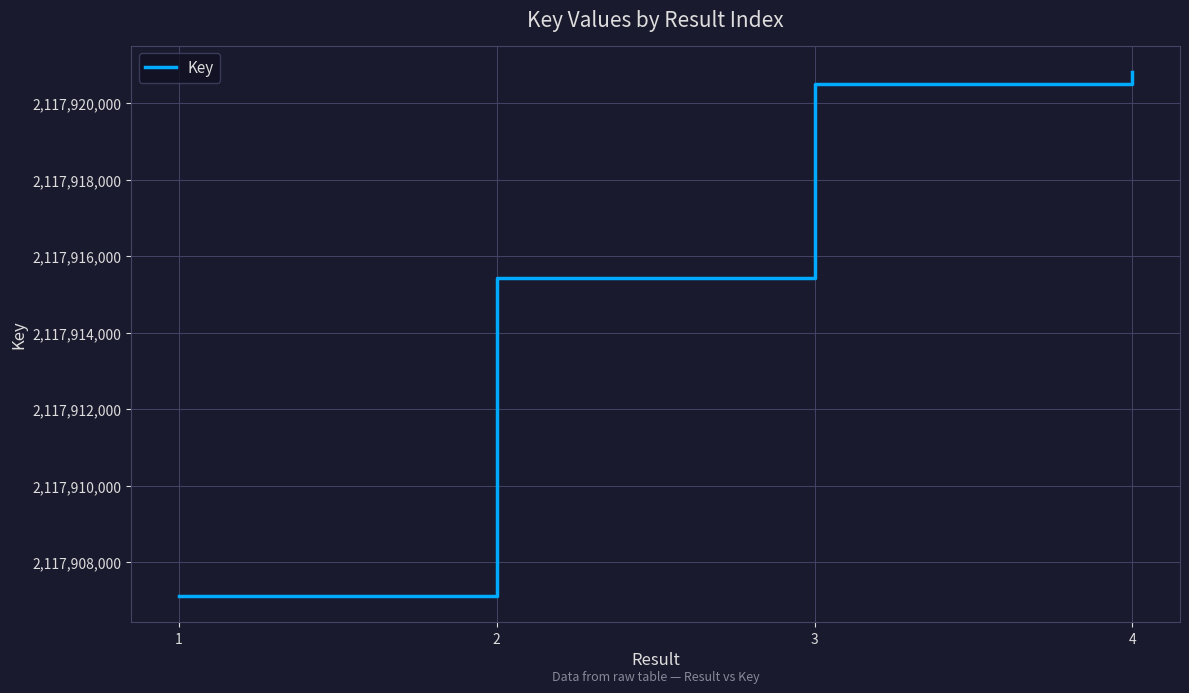

Count the number of data series in this chart.

1